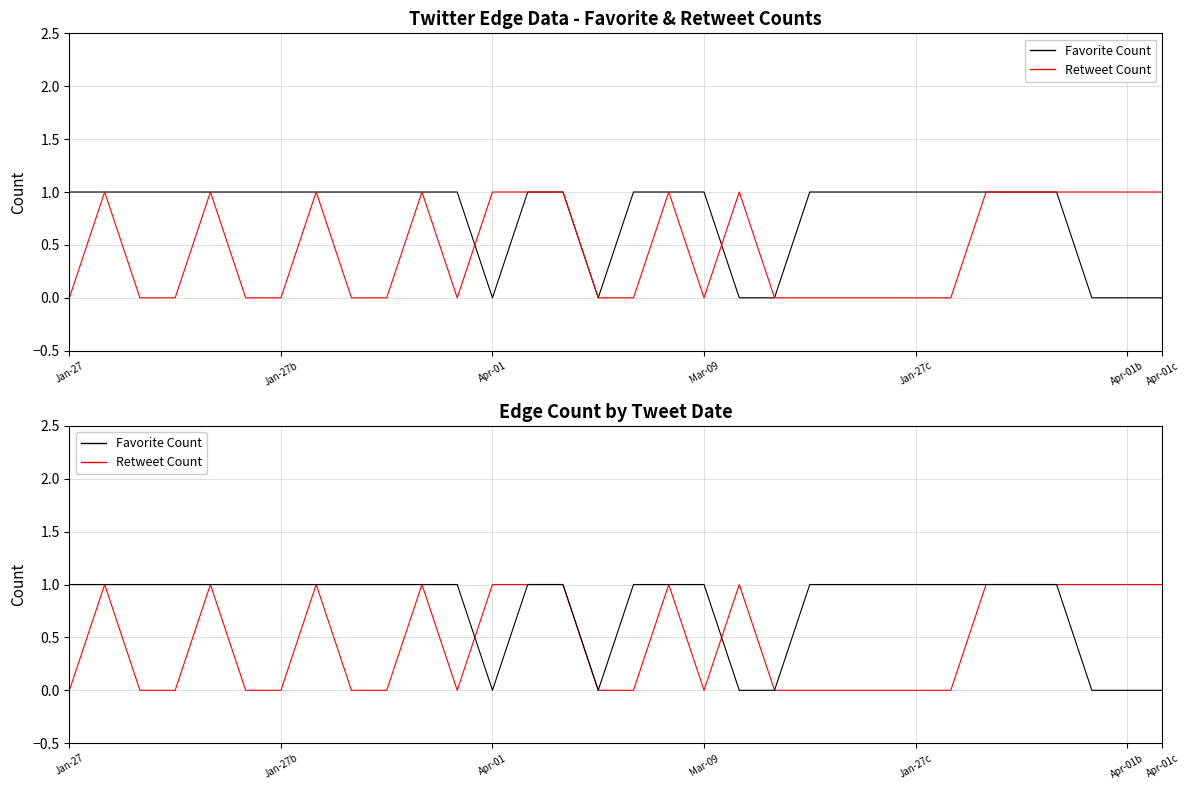

At which category is the sum across all series the highest?

Jan-27b